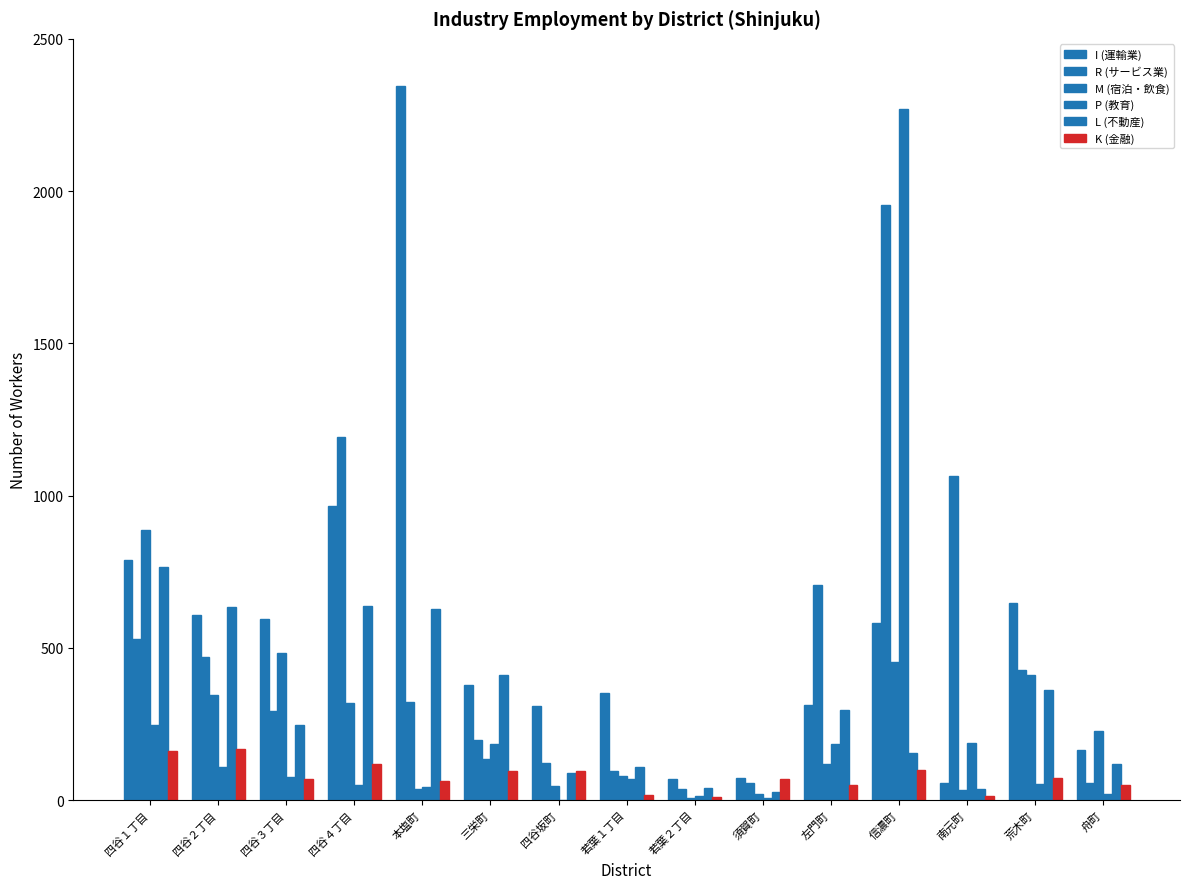

How many categories are shown in the chart?

15